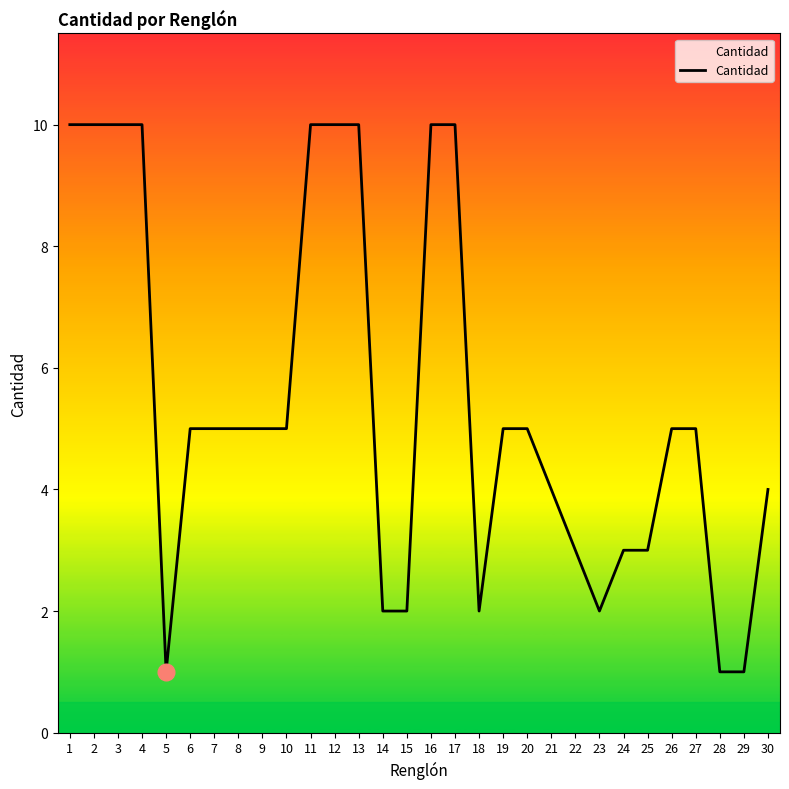

The value at 18 is 4. True or false?

False